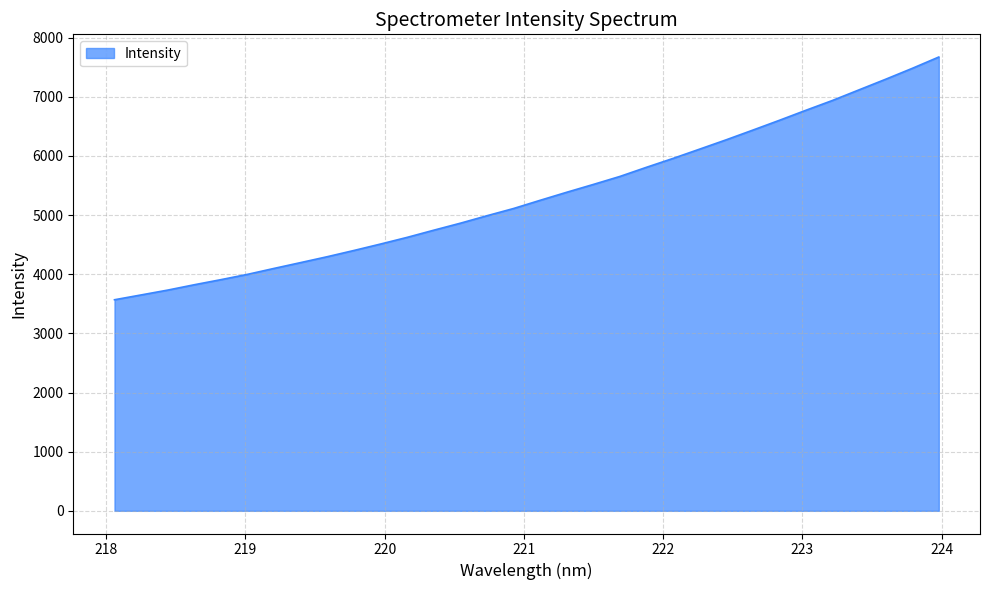

What is the smallest value displayed?

3568.7